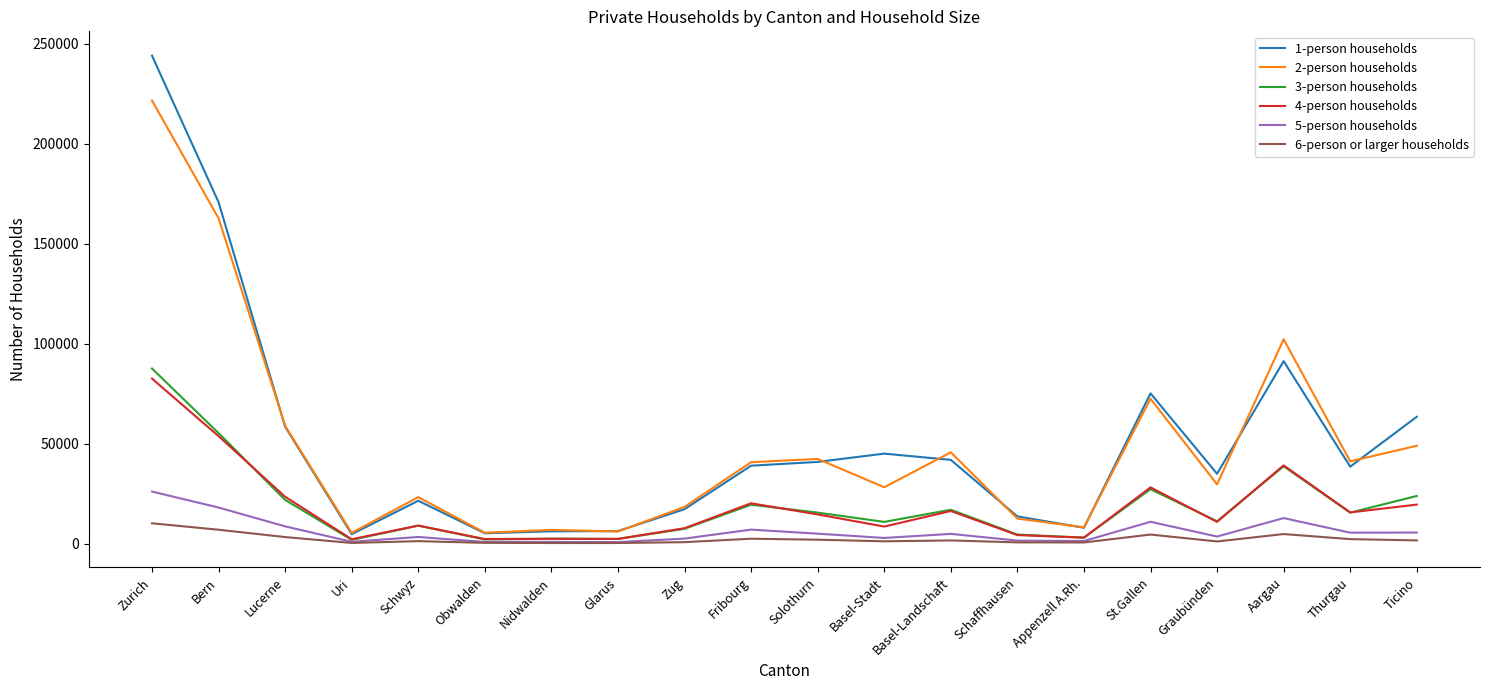

What is the spread (max minus min) of values at Zug?

17639